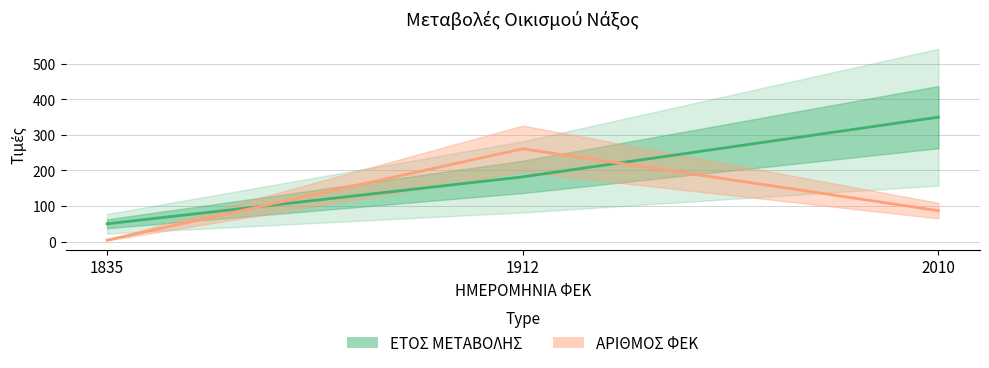

How many lines are shown in the chart?

2